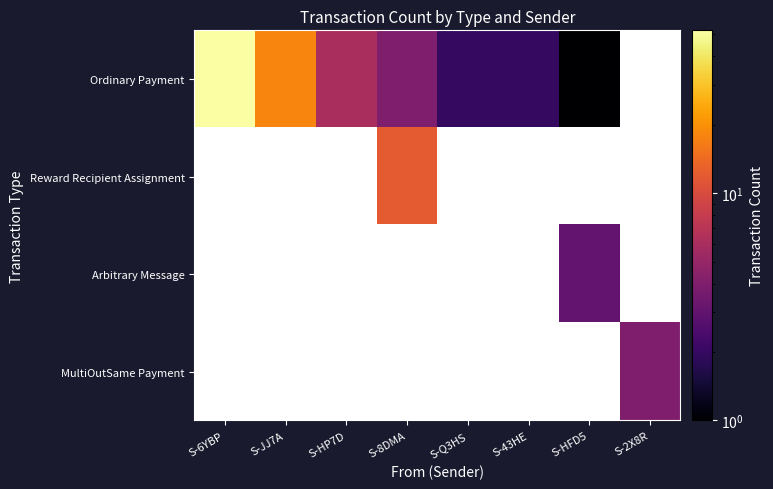

Reading left to right, transcribe all the data shown in this chart.

Ordinary Payment: S-6YBP=52	S-JJ7A=18	S-HP7D=6	S-8DMA=4	S-Q3HS=2	S-43HE=2	S-HFD5=1	S-2X8R=0
Reward Recipient Assignment: S-6YBP=0	S-JJ7A=0	S-HP7D=0	S-8DMA=12	S-Q3HS=0	S-43HE=0	S-HFD5=0	S-2X8R=0
Arbitrary Message: S-6YBP=0	S-JJ7A=0	S-HP7D=0	S-8DMA=0	S-Q3HS=0	S-43HE=0	S-HFD5=3	S-2X8R=0
MultiOutSame Payment: S-6YBP=0	S-JJ7A=0	S-HP7D=0	S-8DMA=0	S-Q3HS=0	S-43HE=0	S-HFD5=0	S-2X8R=4